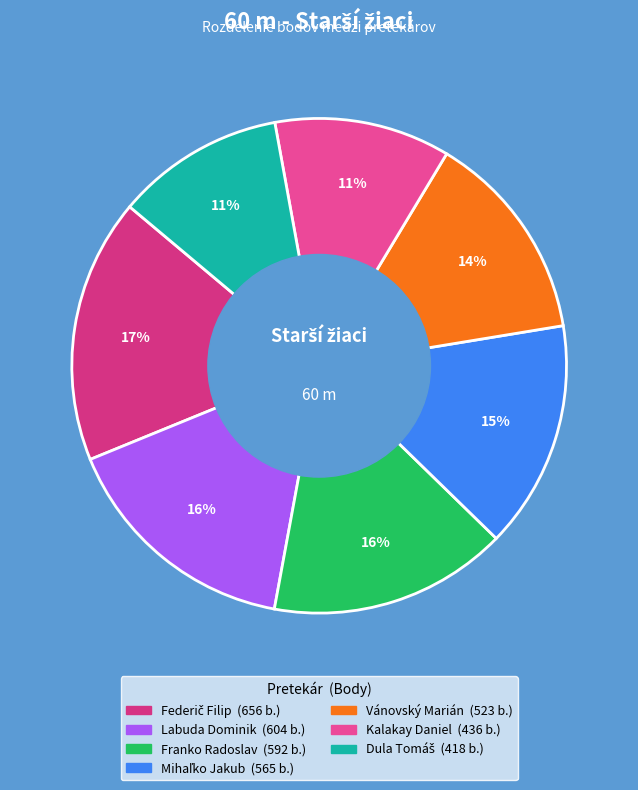

Combined, do Dula Tomáš and Labuda Dominik account for over 50%?

No